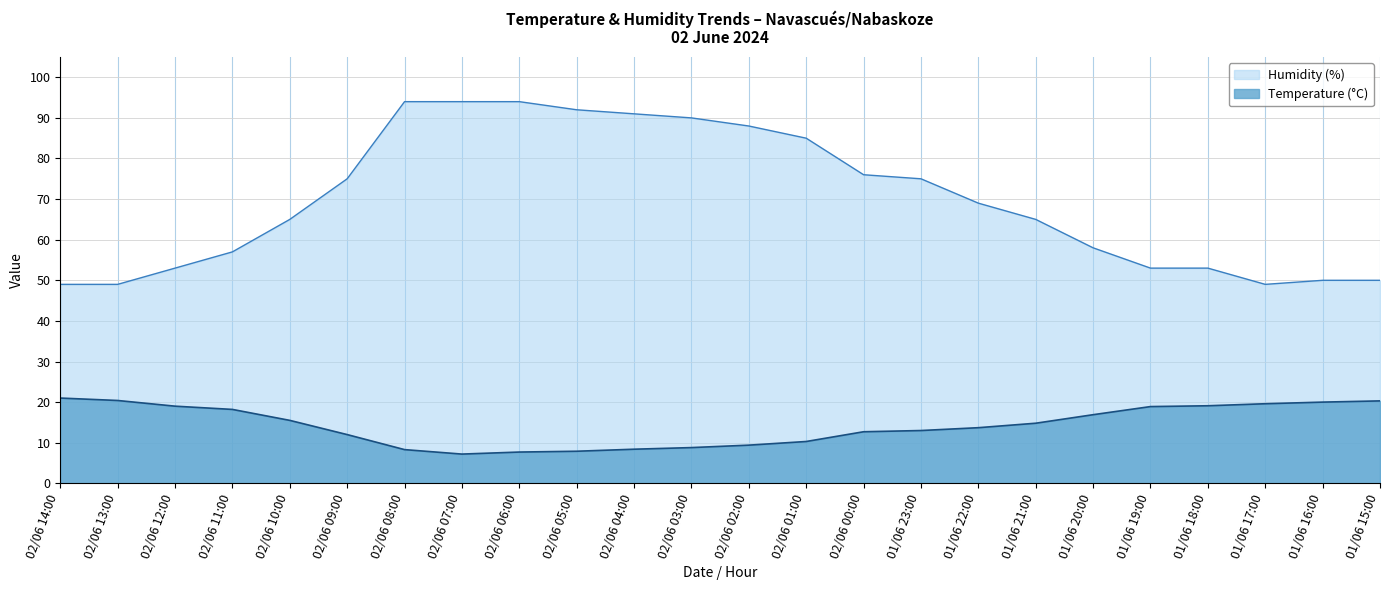

What are all the series names shown in the legend?

Humidity (%), Temperature (°C)